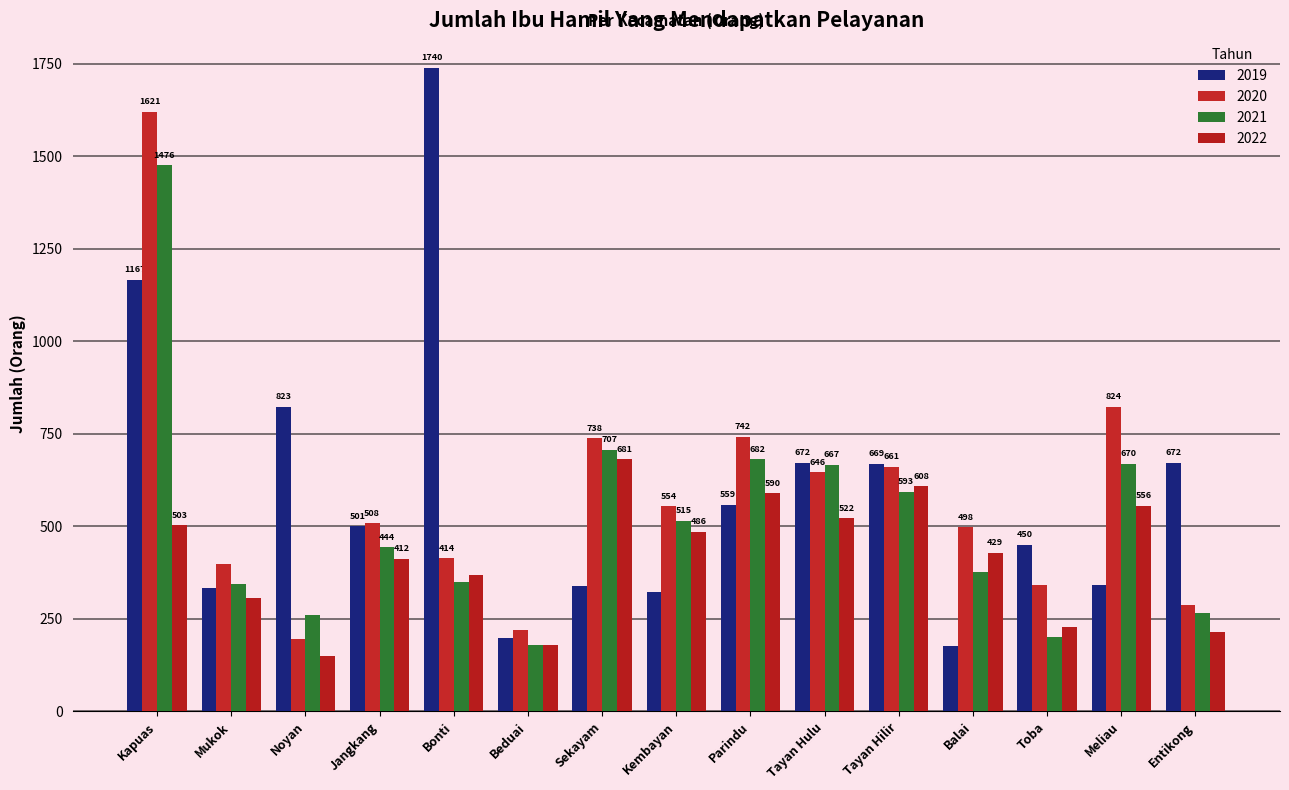

What is the greatest value displayed?

1740